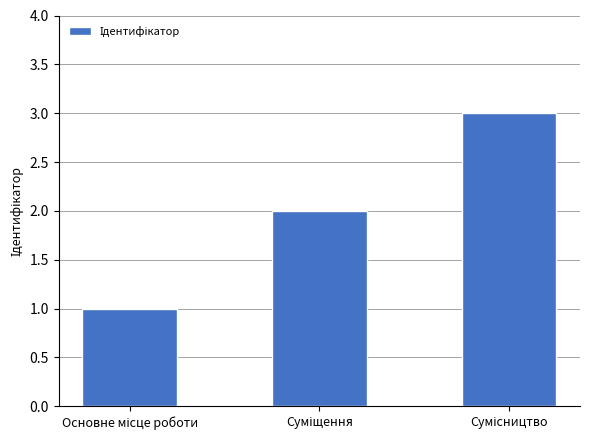

What is the maximum value shown in the chart?

3